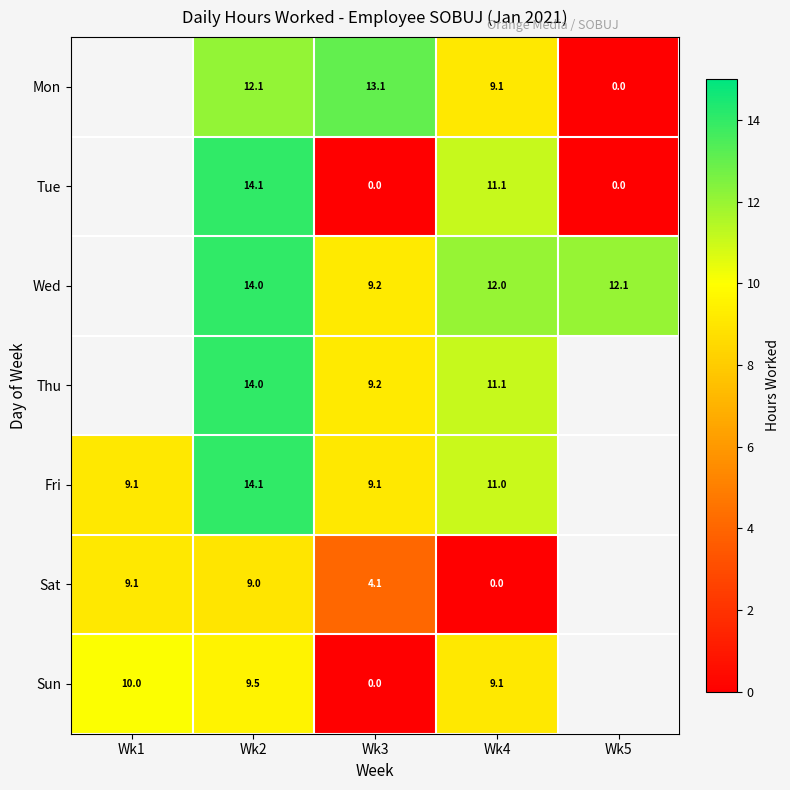

What is the difference between the highest and lowest values at Wk3?

13.1